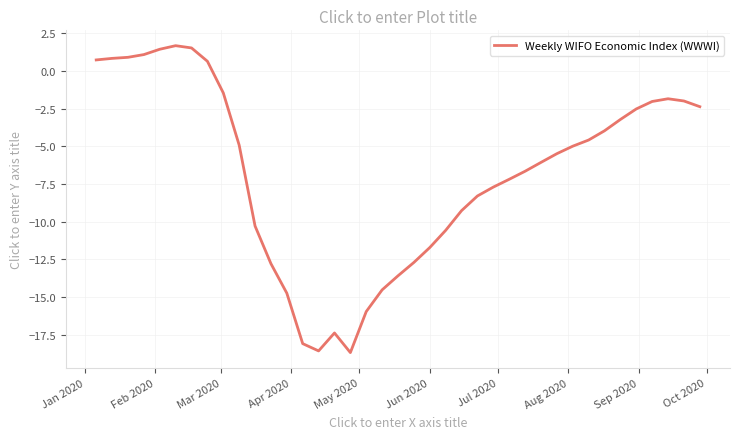

What is the greatest value displayed?

1.7